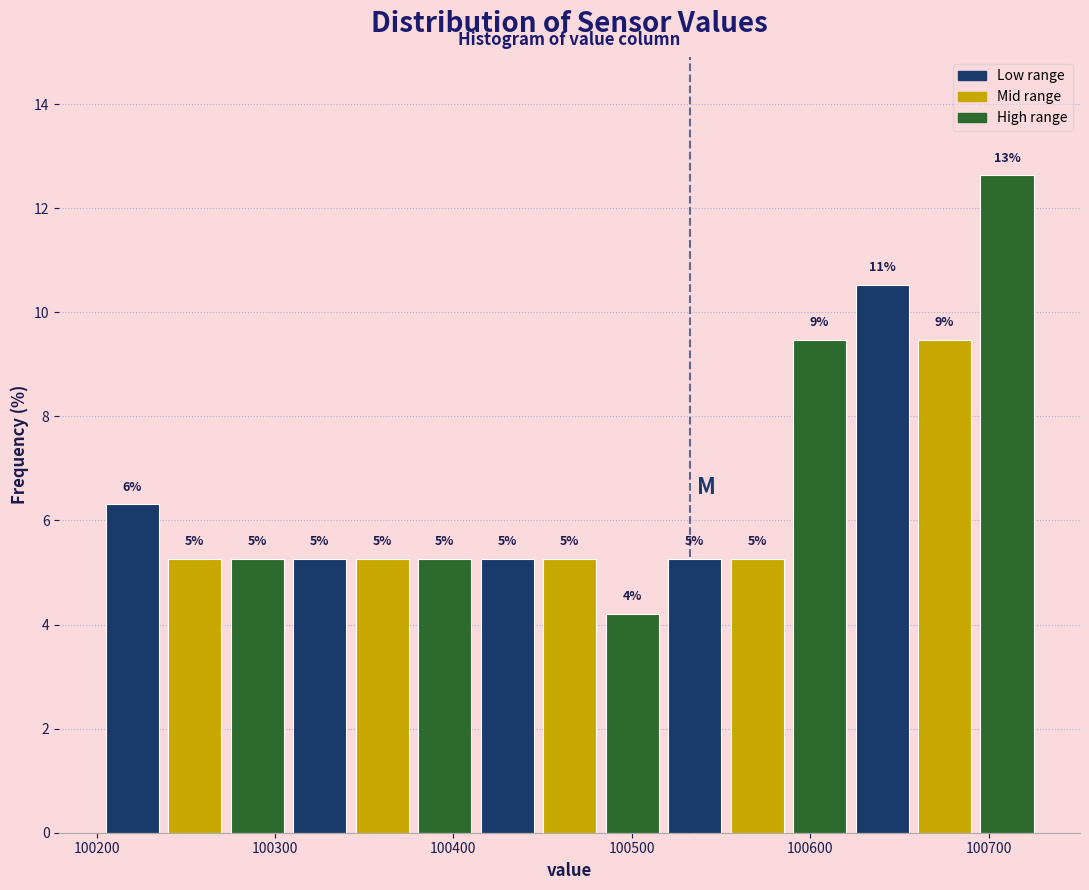

Around what value on the x-axis is the tallest bar? Give the approximate position of its centre, as read against the axis.

100710